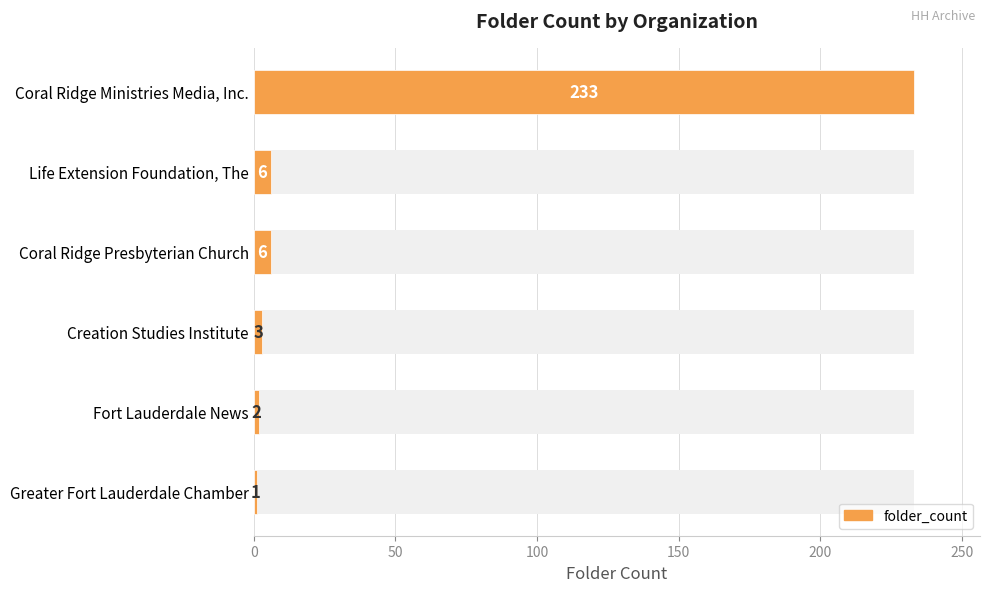

How many values exceed 6?

1